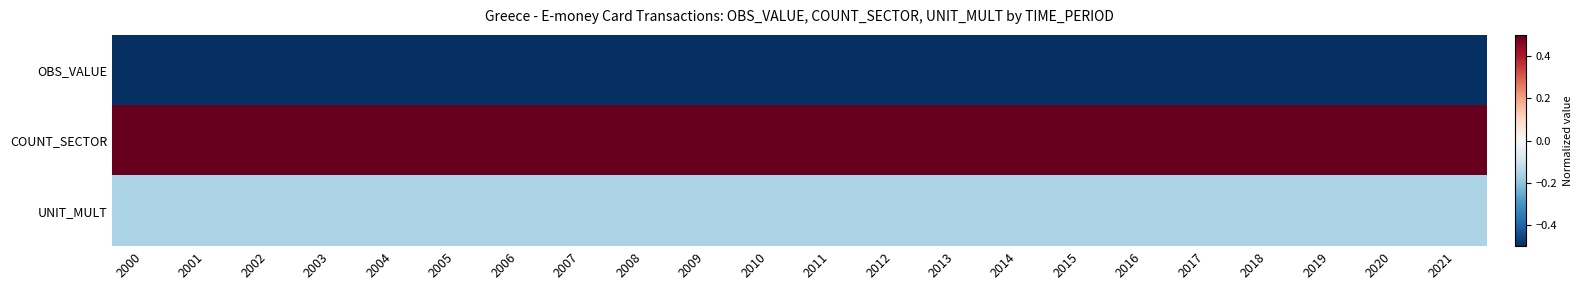

At which category is the sum across all series the highest?

2000